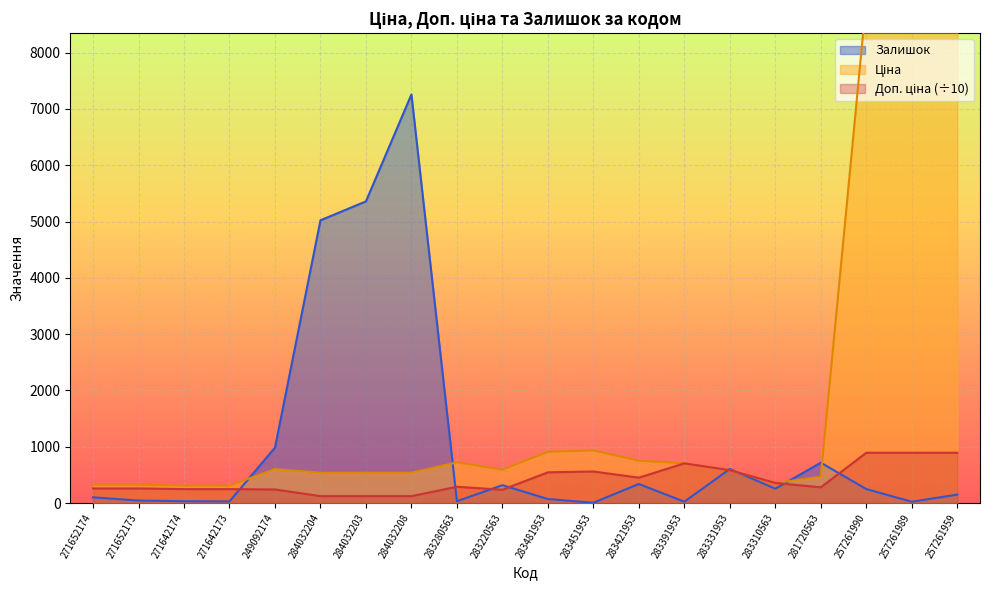

Rank the categories by Доп. ціна value from highest to lowest.

257261990, 257261989, 257261959, 283391953, 283331953, 283451953, 283481953, 283421953, 283310563, 283280563, 281720563, 271652174, 271652173, 271642174, 271642173, 249092174, 283220563, 284032204, 284032203, 284032208